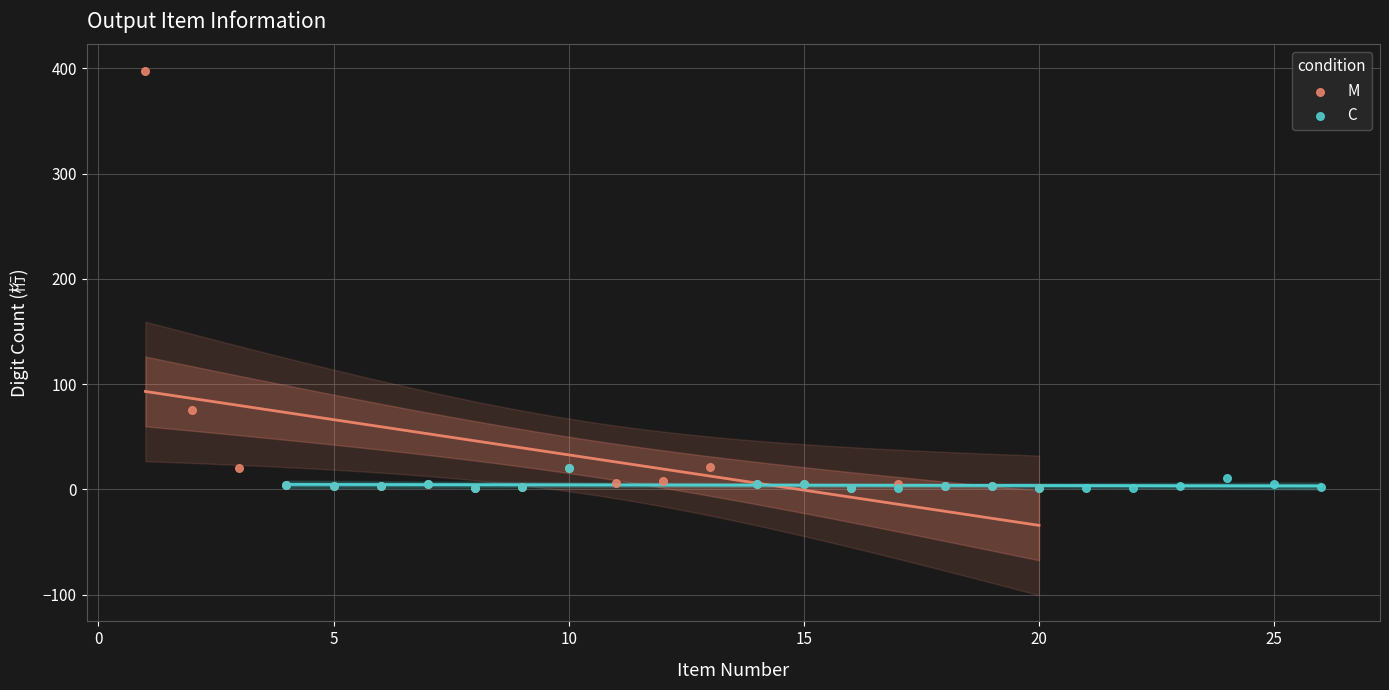

Which series reaches the maximum Y coordinate?

M